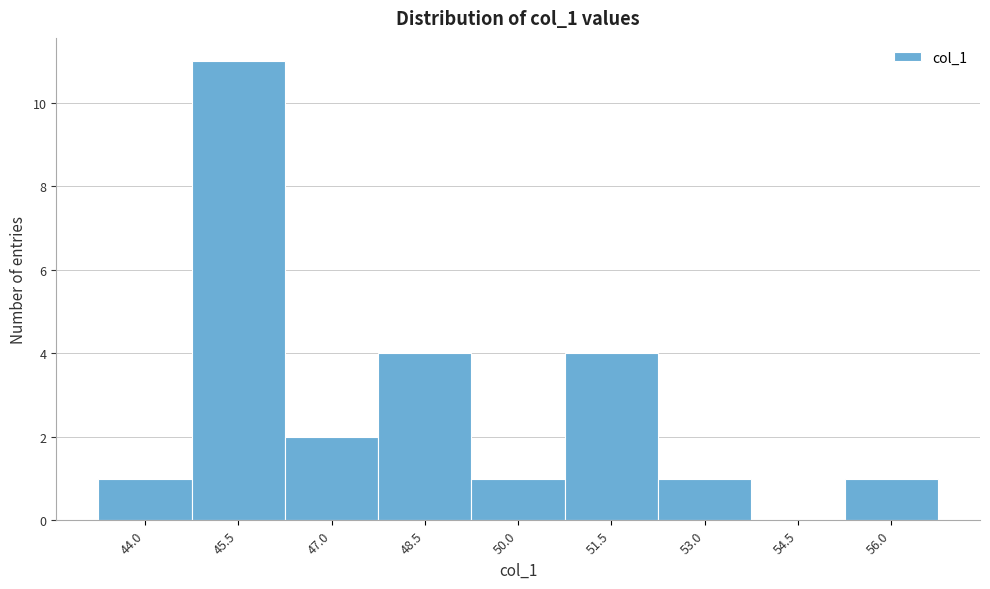

Reading right to left, extract all data points from this chart.

56.0=1	54.5=0	53.0=1	51.5=4	50.0=1	48.5=4	47.0=2	45.5=11	44.0=1